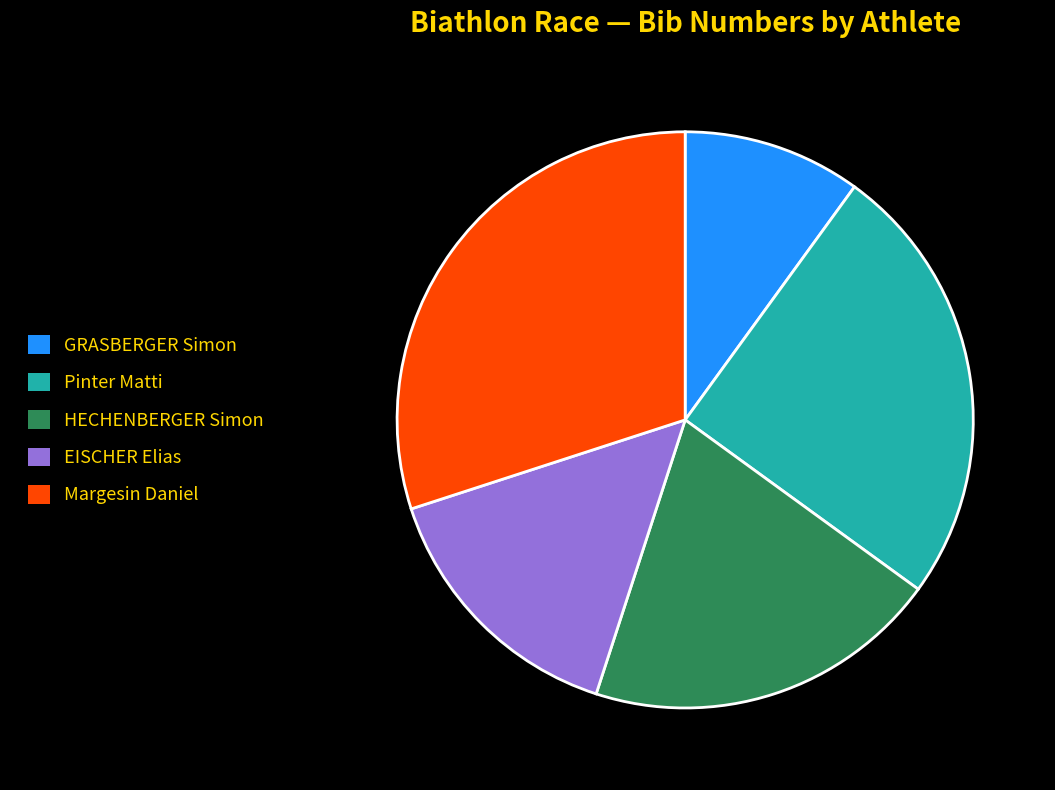

Which has a higher value, EISCHER Elias or GRASBERGER Simon?

EISCHER Elias